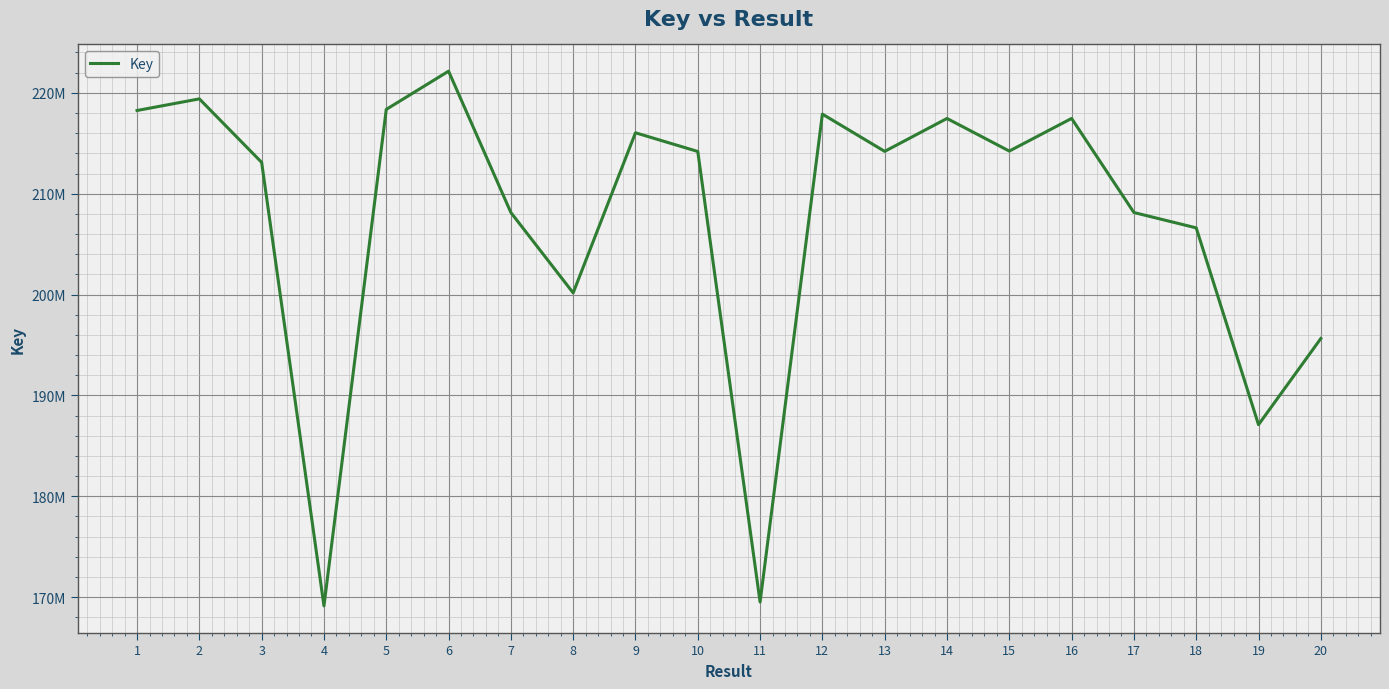

Where is the data nearest to the value 195640092?

20